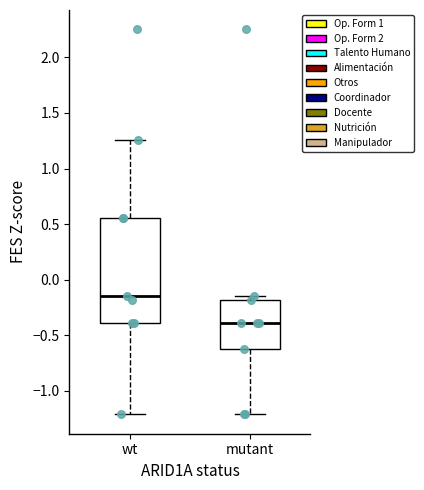

Reading left to right, transcribe this box plot: for each box, give where its median line is, the range the box spans, and where its two whiskers end, as read against the y-axis. The values are not printed on the chart, so give them approximately, as read against the axis.

wt: median -0.15, box -0.40 to 0.55, whiskers -1.20 to 1.25
mutant: median -0.40, box -0.60 to -0.20, whiskers -1.20 to -0.15